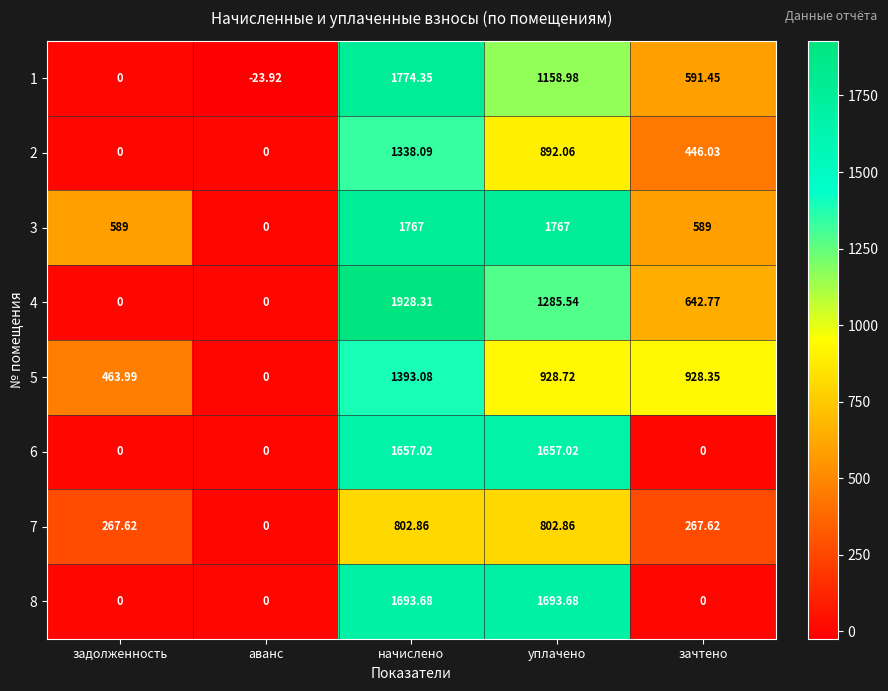

Which label corresponds to the smallest value in the chart?

аванс